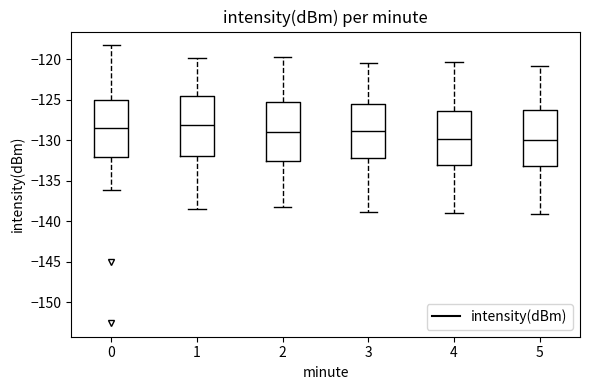

Where does the lower whisker of the box at x = 5 end on the y-axis? The values are not printed on the chart, so give them approximately, as read against the axis.

-139.0